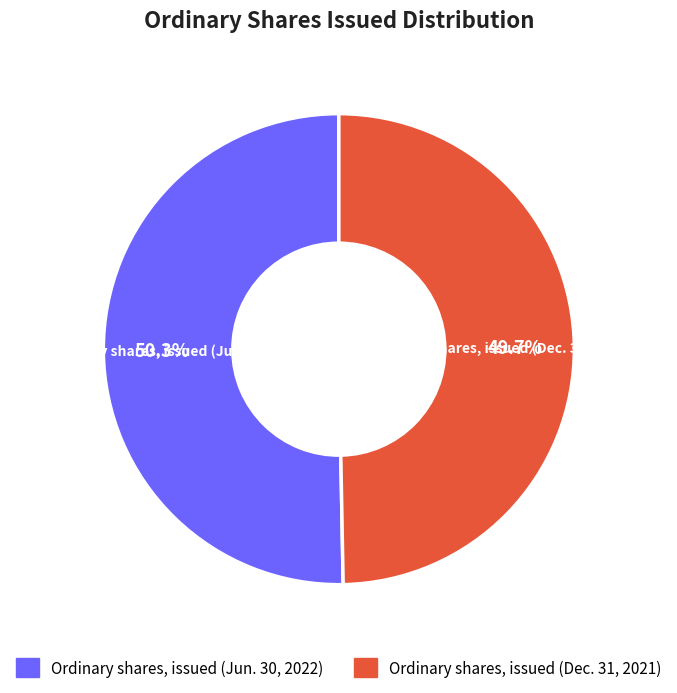

Which category accounts for the majority?

Ordinary shares, issued (Jun. 30, 2022)